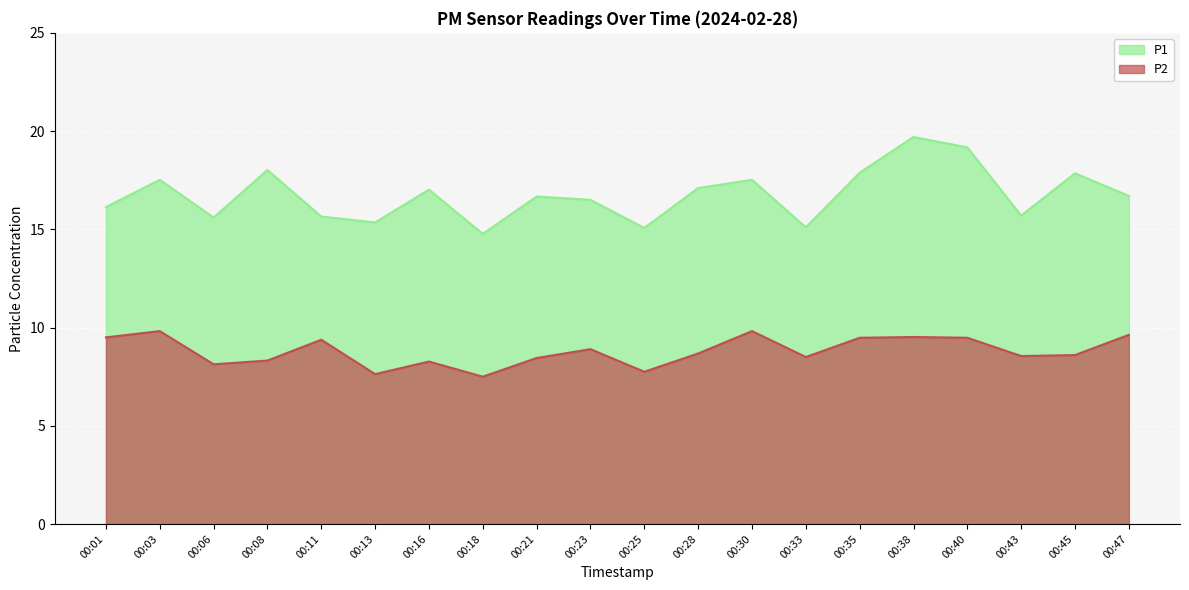

What is the value of the P2 point at the 5th from the left?

9.4